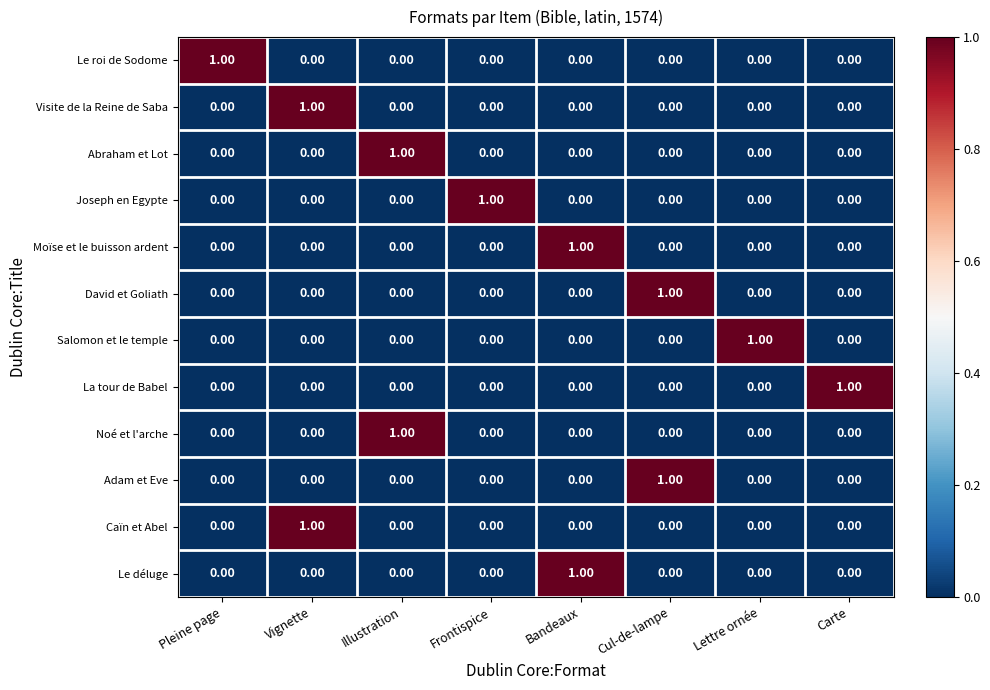

What is the total value across all series at Cul-de-lampe?

2